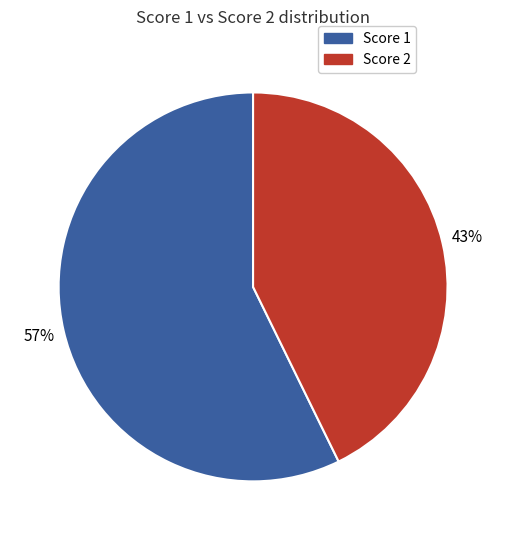

Does any single category account for the majority?

Yes